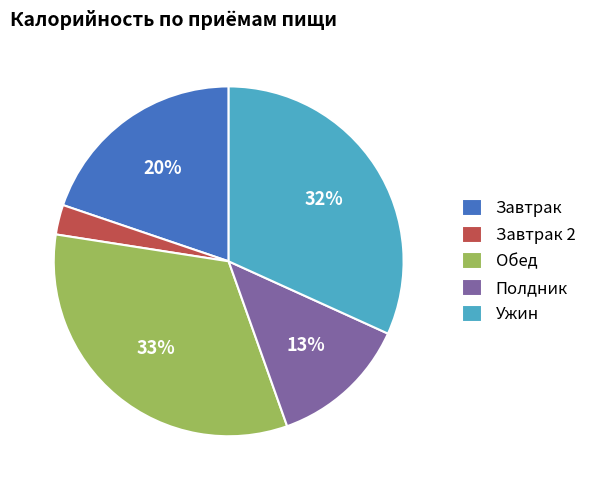

To the nearest percent, what percentage of the pie is Завтрак?

20%